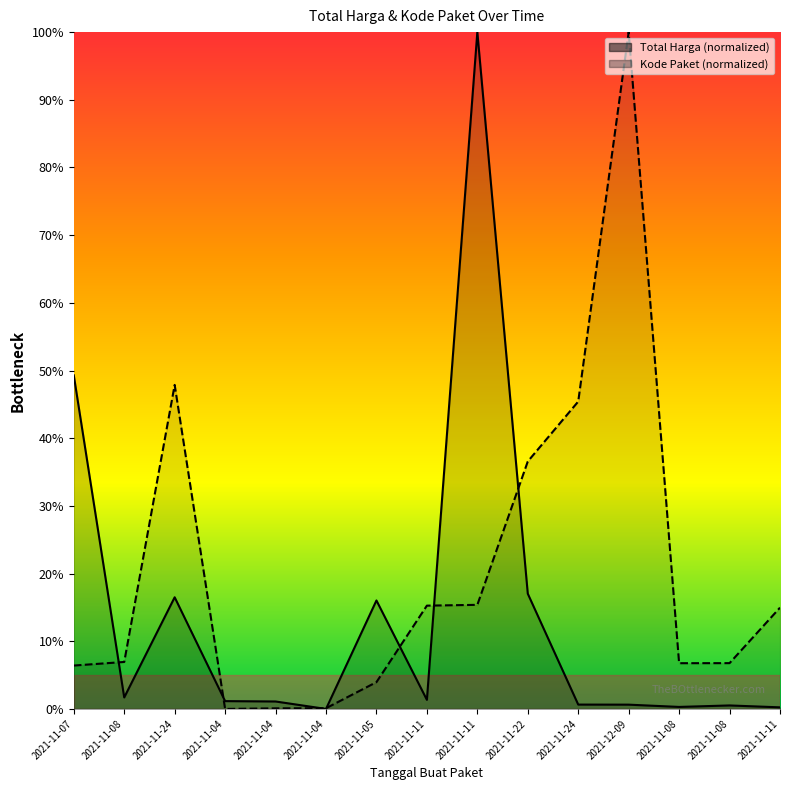

At 2021-11-11, list the series in order from smallest to largest.

Total Harga, Kode Paket